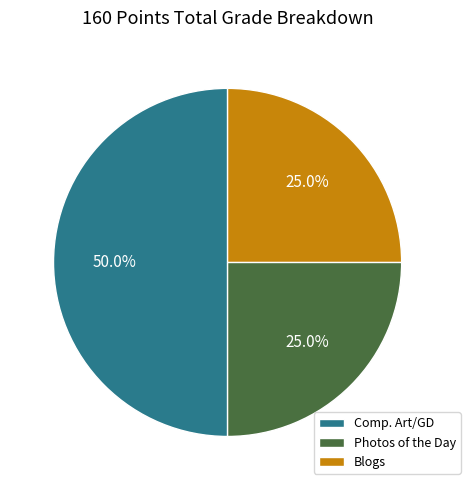

Count the number of slices in the pie.

3